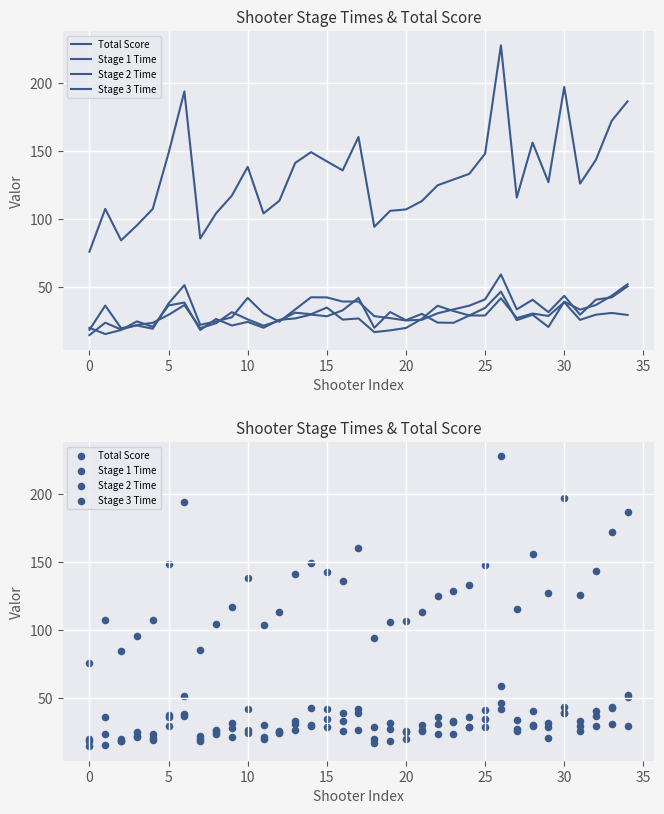

Is the value of Stage 2 Time at 33 greater than the value of Total Score at 14?

No